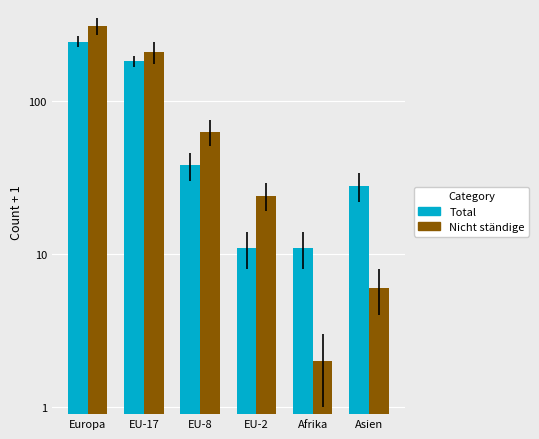

Which series changed the most between Europa and EU-8?

Nicht ständige